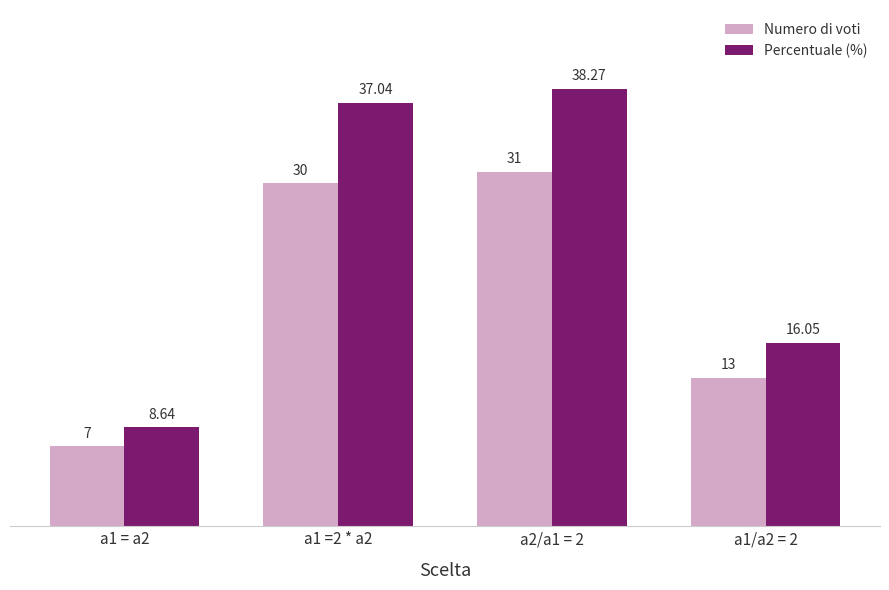

Which series has the widest spread of values?

Percentuale (%)